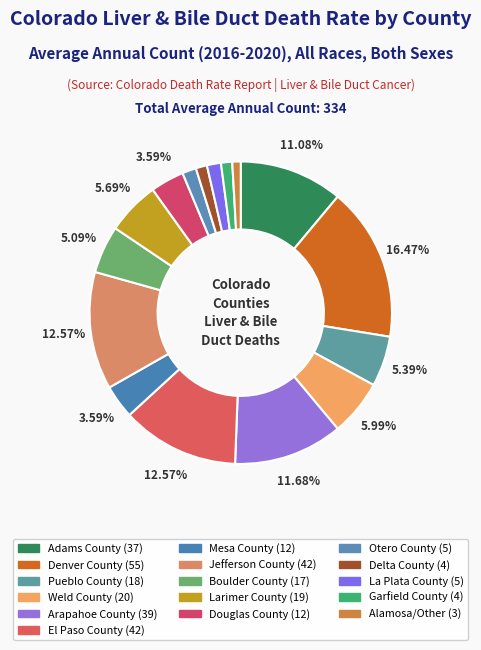

Which category has the biggest portion of the pie?

Denver County